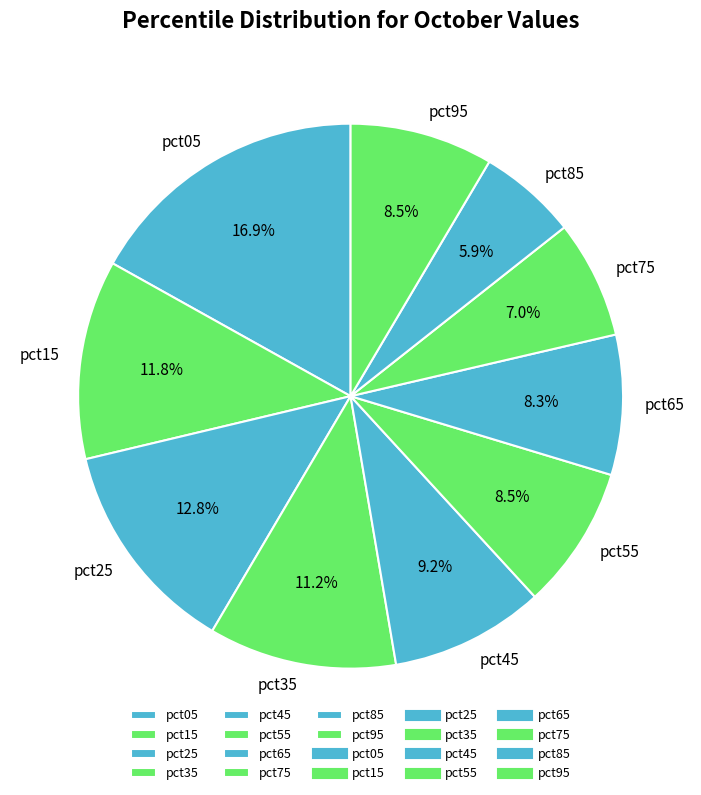

Which category has the smallest portion of the pie?

pct85